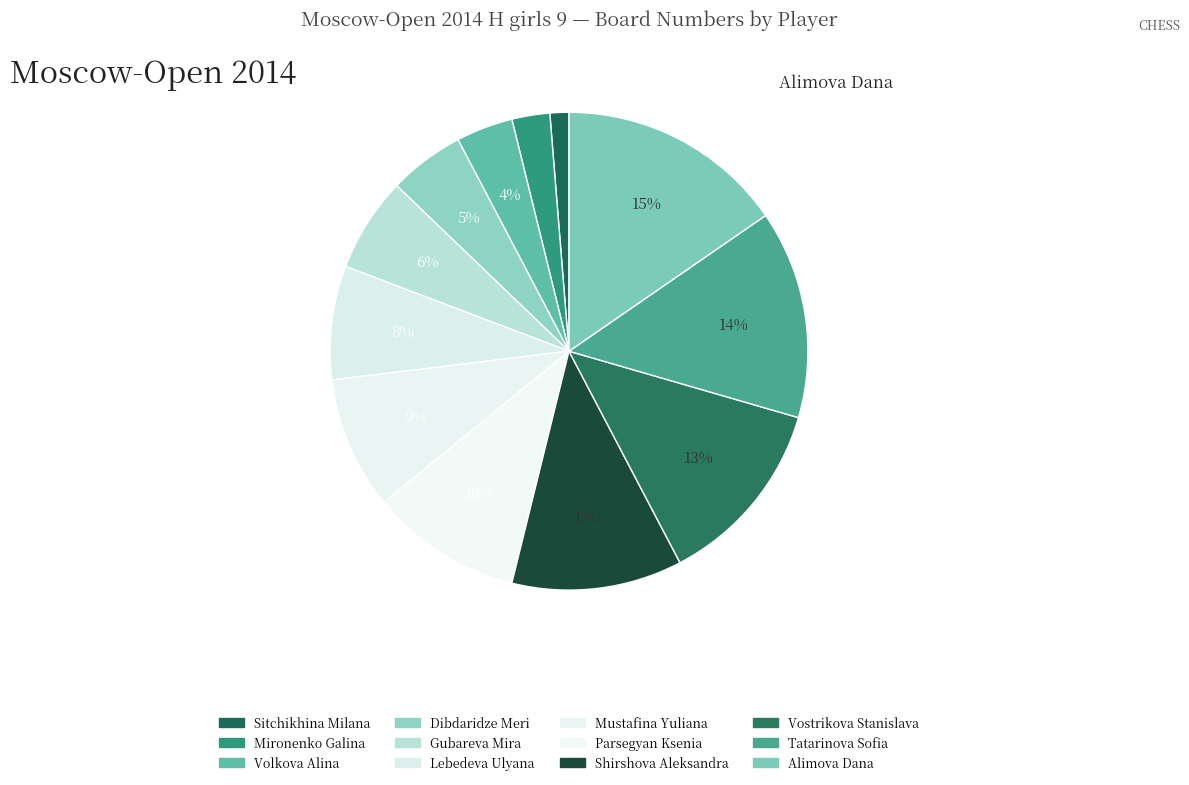

True or false: Tatarinova Sofia accounts for 23% of the total.

False